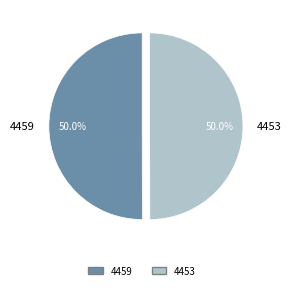

How many segments does this pie chart have?

2